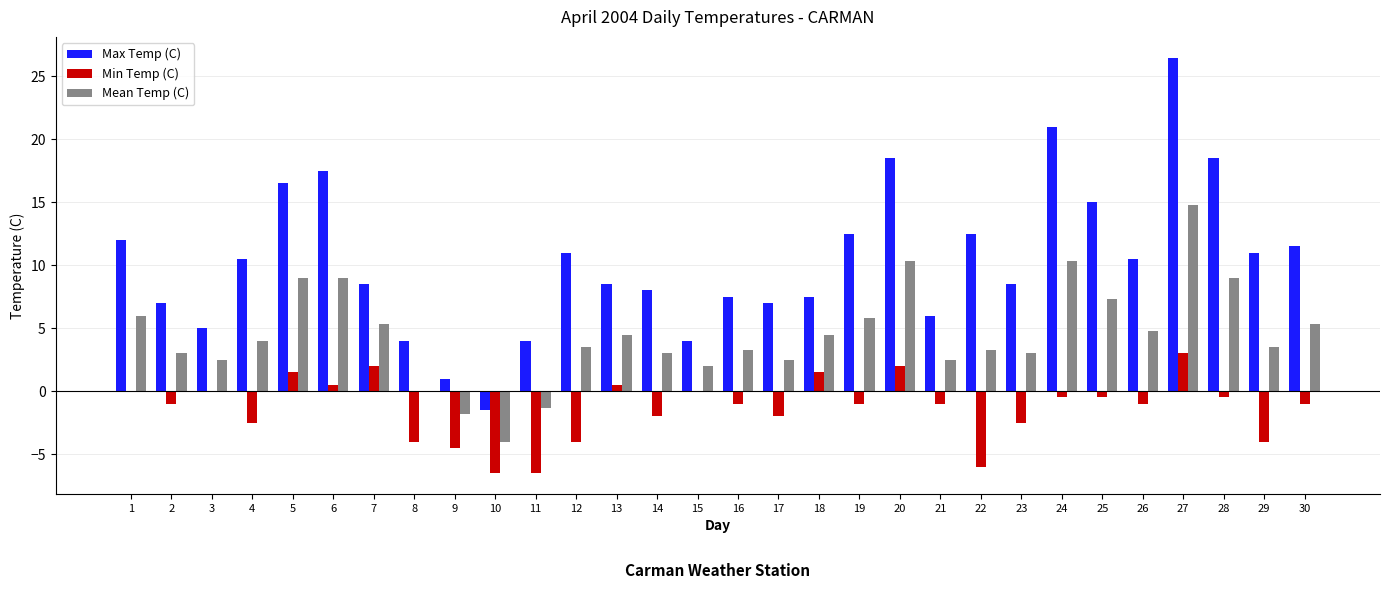

What is the sum of the Max Temp (C) values at 1 and 18?

19.5